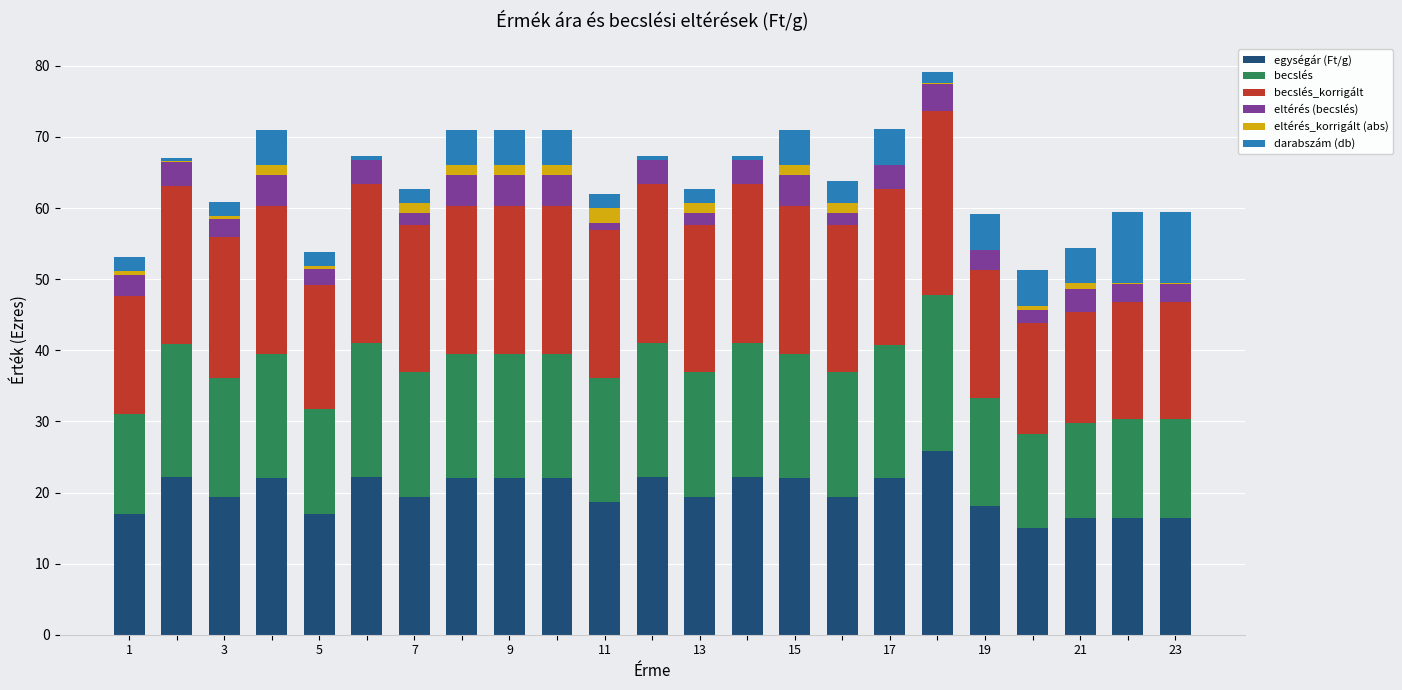

How many values in the egységár (Ft/g) series exceed 19?

15